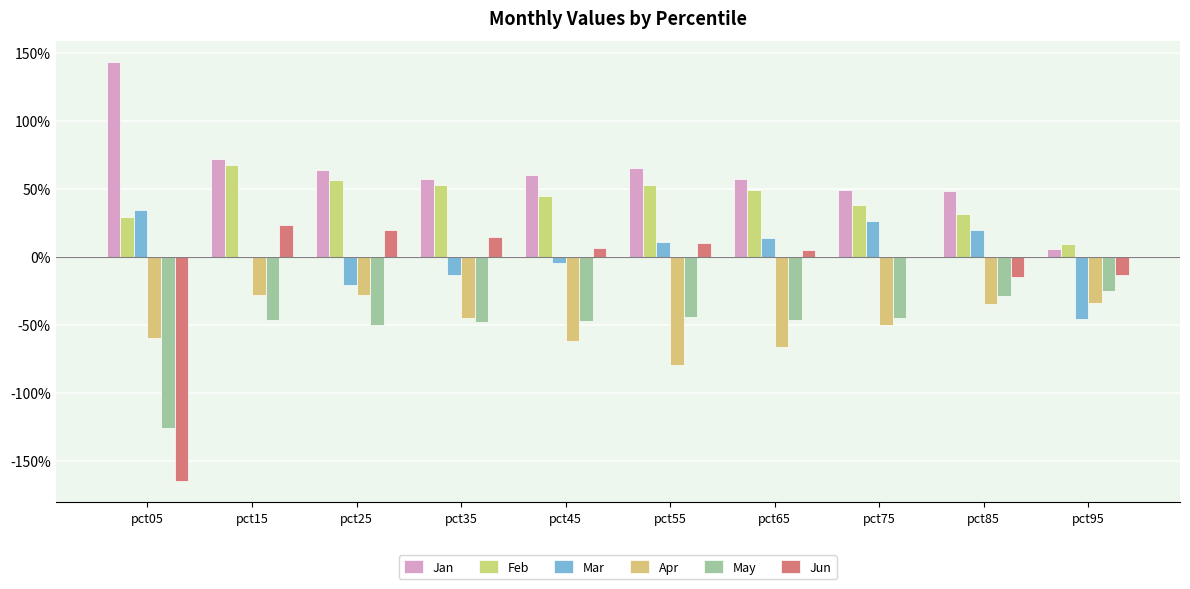

Rank the series at pct25 from lowest to highest value.

May, Apr, Mar, Jun, Feb, Jan